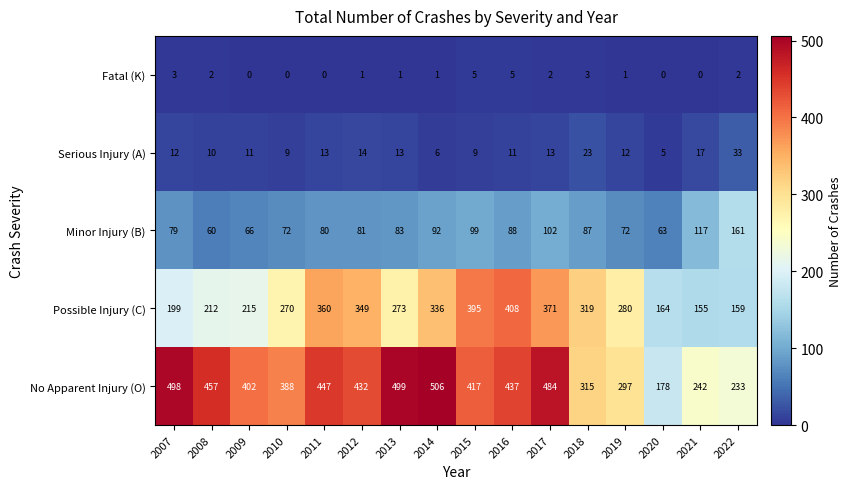

True or false: Minor Injury (B) has a value of 65 at 2017.

False